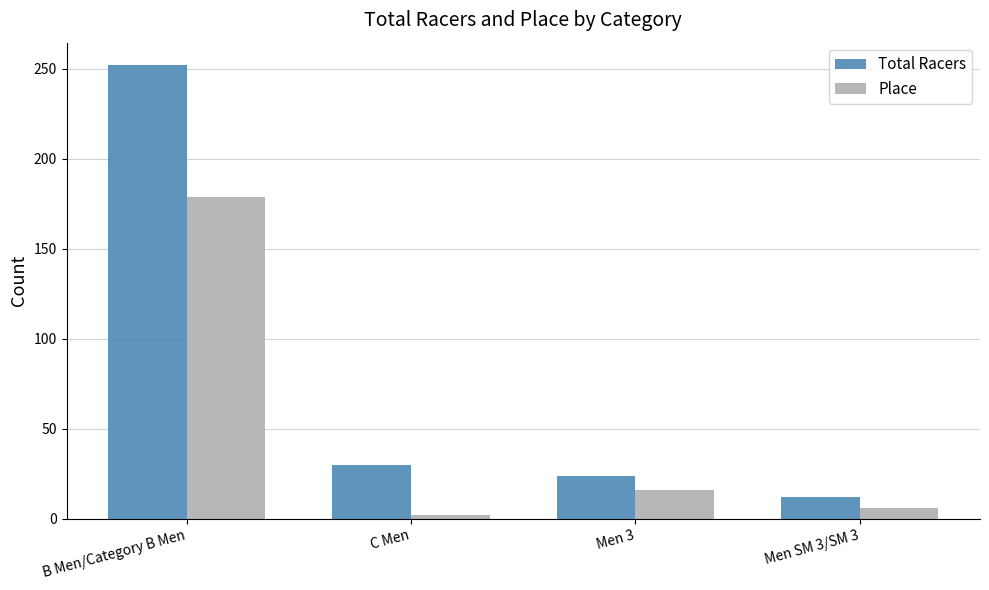

What is the difference between the maximum and second lowest values in the Total Racers series?

228